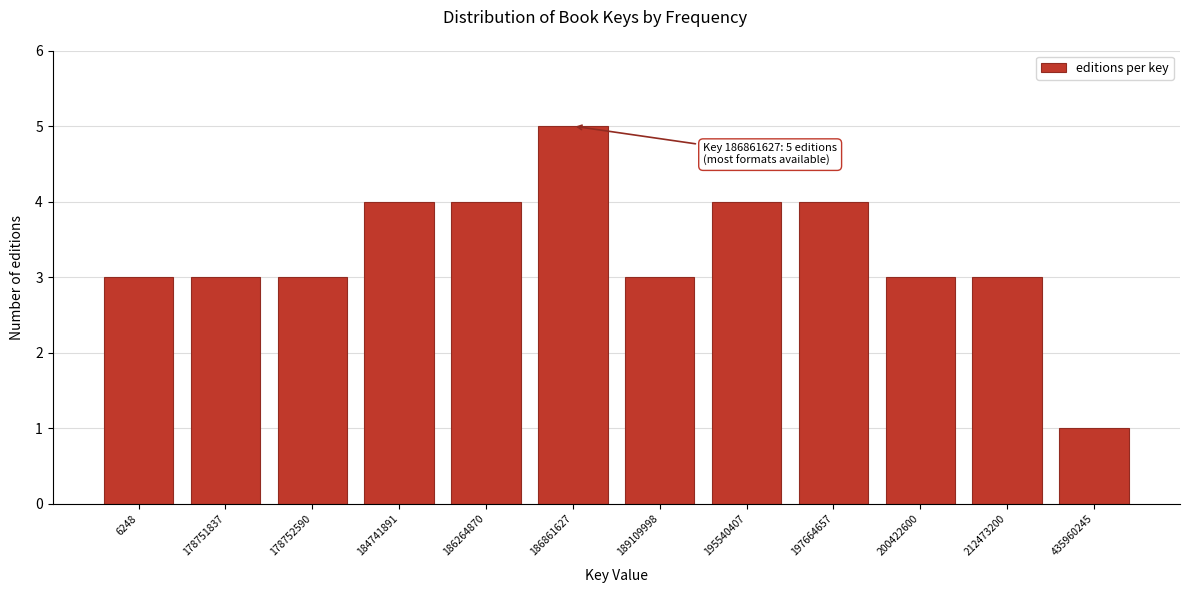

Reading left to right, extract all data points from this chart.

6248=3	178751837=3	178752590=3	184741891=4	186264870=4	186861627=5	189109998=3	195540407=4	197664657=4	200422600=3	212473200=3	435960245=1